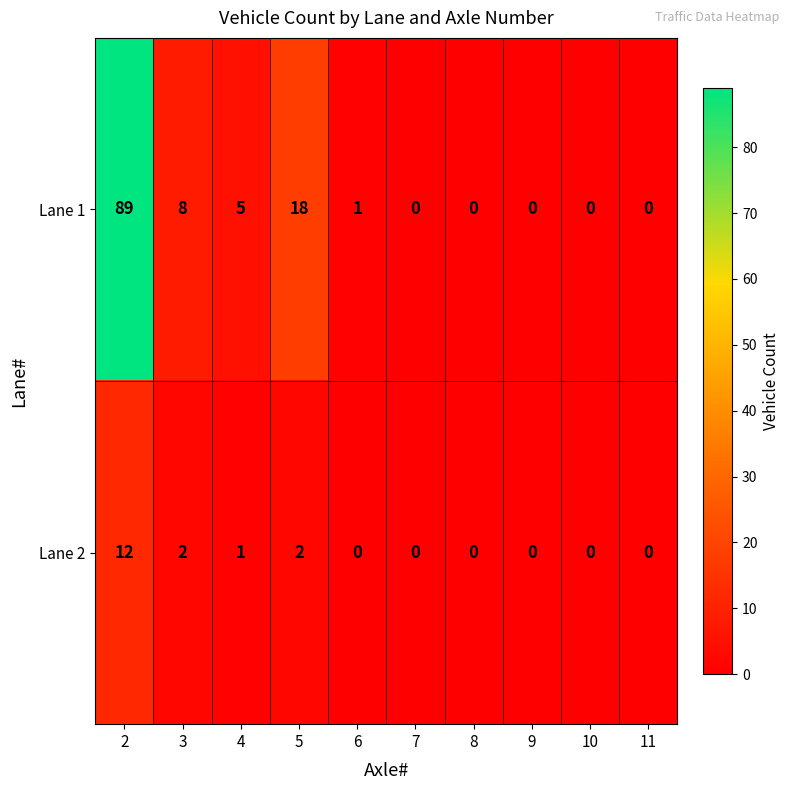

List the series in order of their overall mean, highest first.

Lane 1, Lane 2